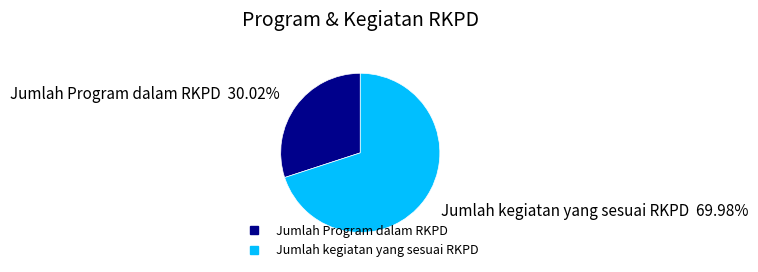

Do Jumlah Program dalam RKPD and Jumlah kegiatan yang sesuai RKPD together represent more than half of the pie?

Yes